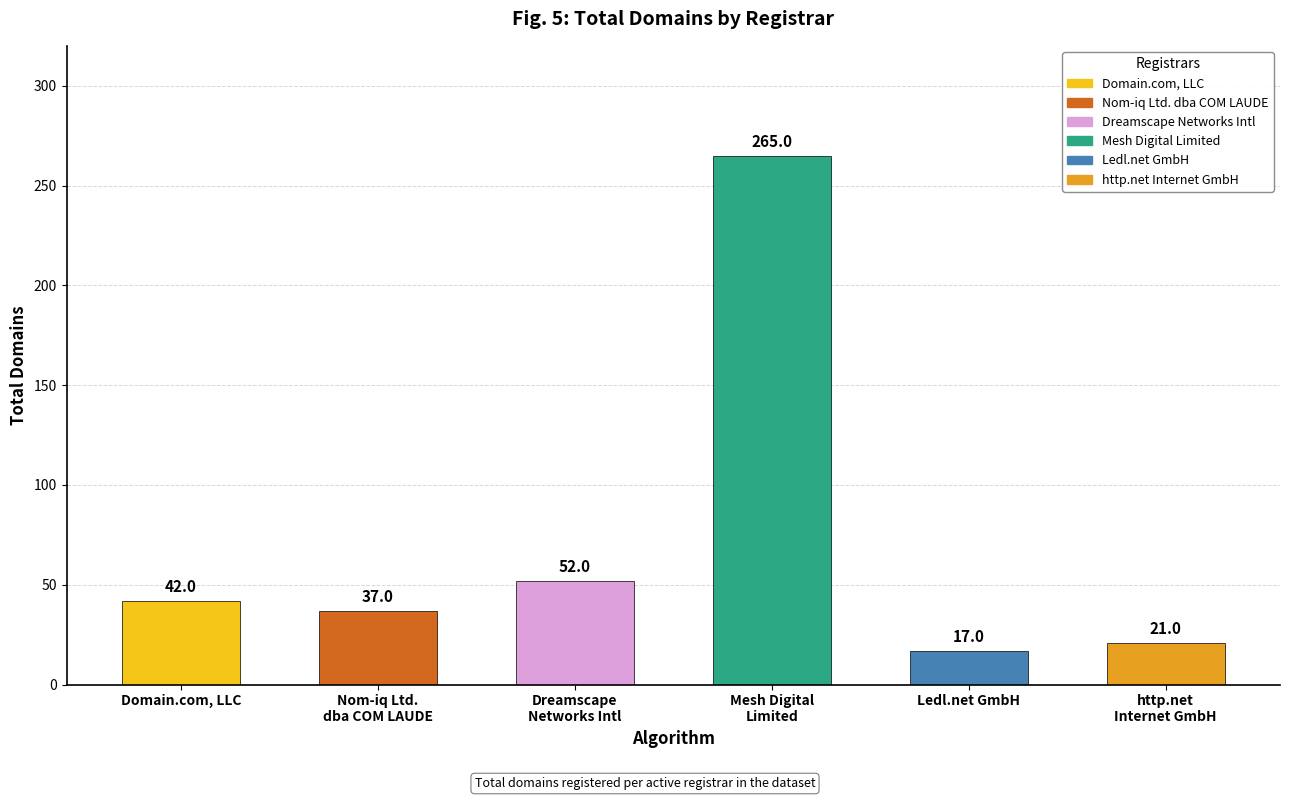

Which series has the largest range (max minus min)?

total-domains